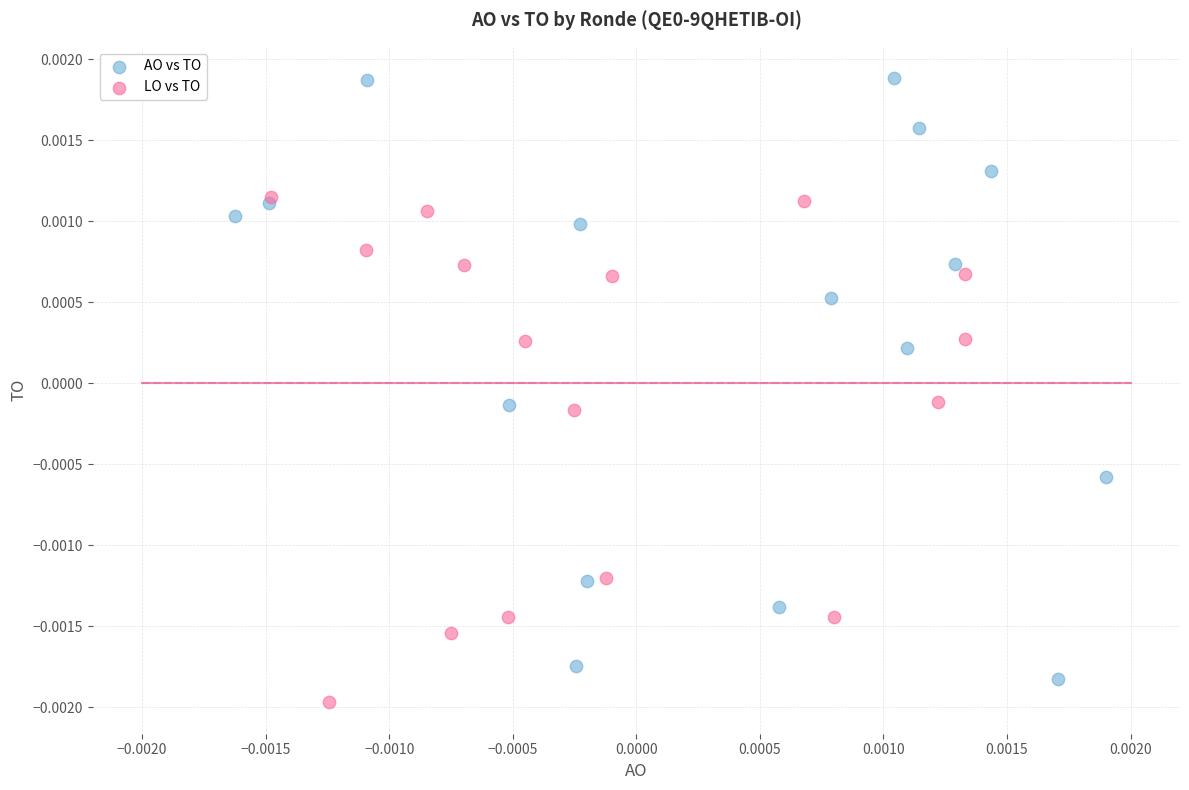

What are all the series names shown in the legend?

AO vs TO, LO vs TO